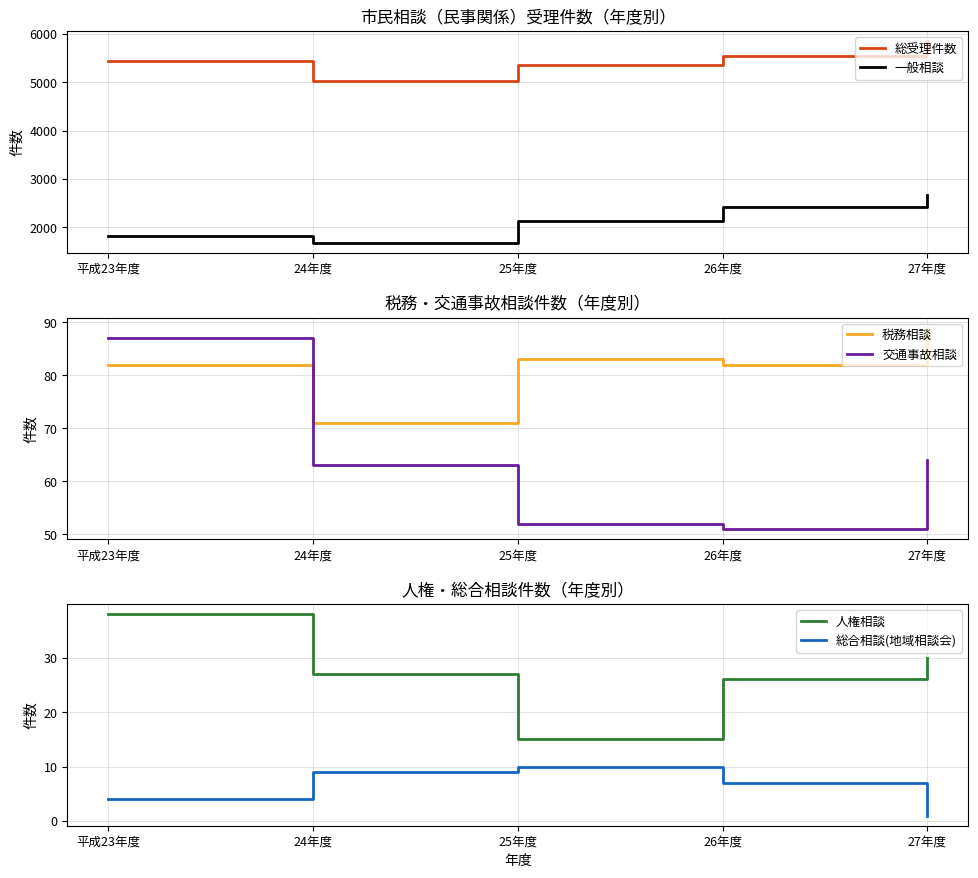

How many data points in 一般相談 are above 2126?

2